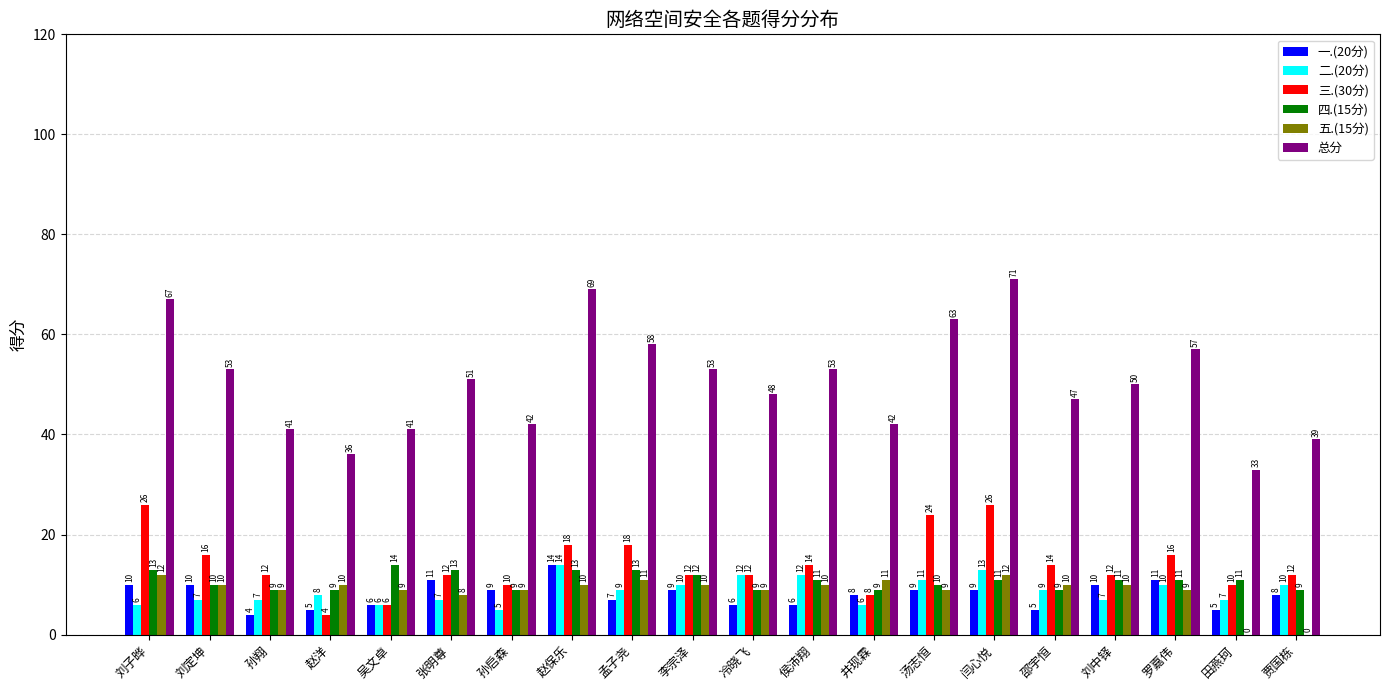

Between 李宗泽 and 贾国栋, which series saw the biggest shift?

总分